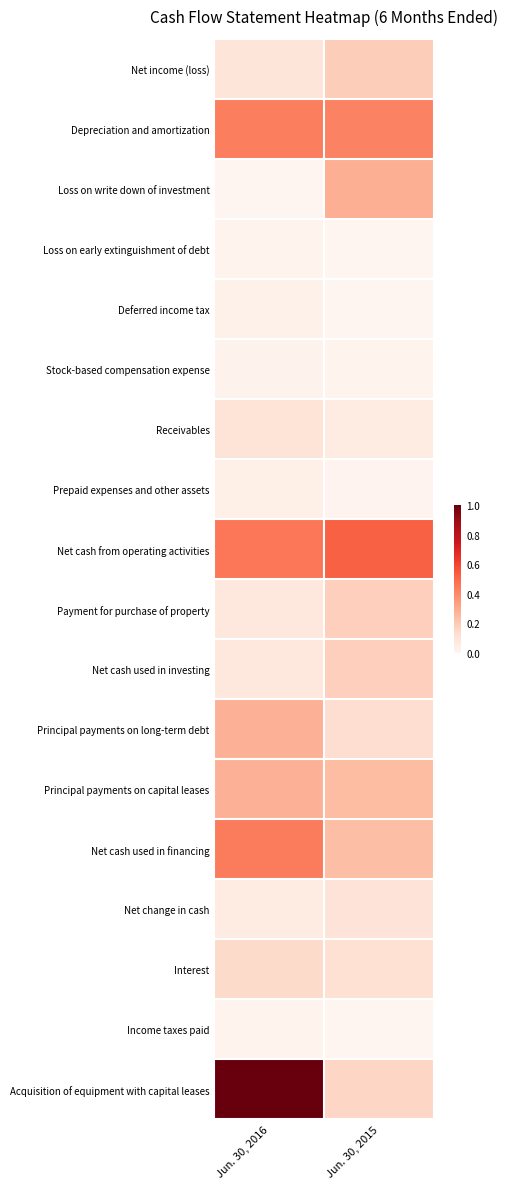

At how many categories does at least one series exceed 0?

2